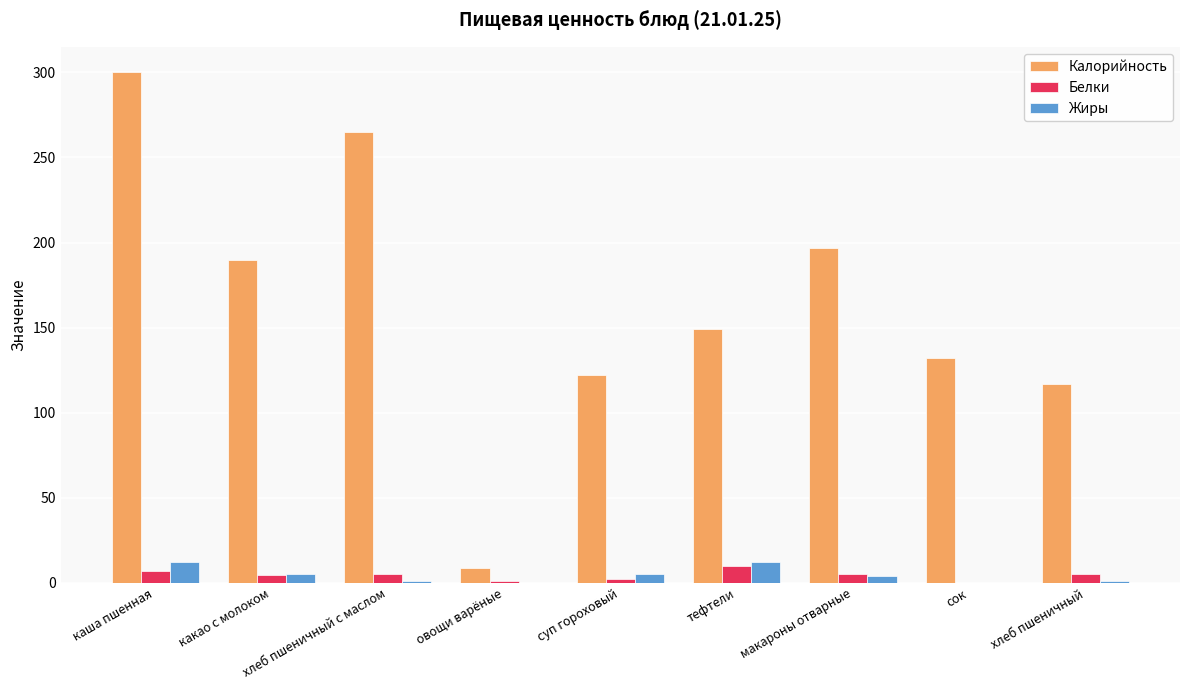

At which category is the sum across all series the highest?

каша пшенная